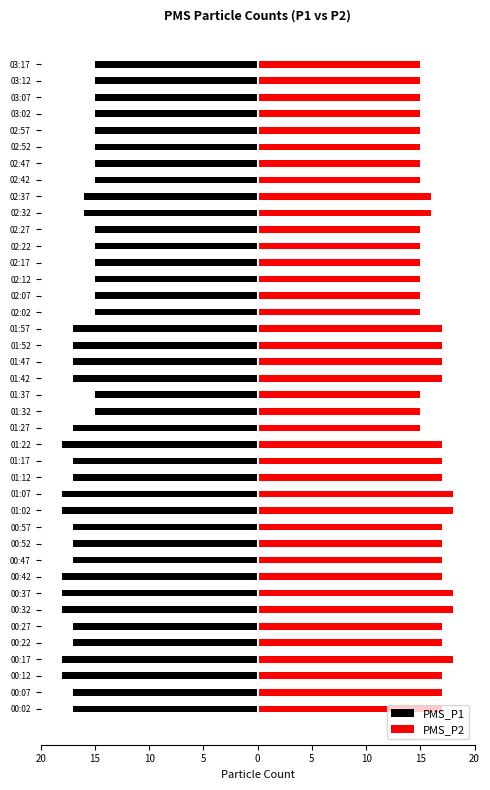

What is the sum of all PMS_P1 values?

-654